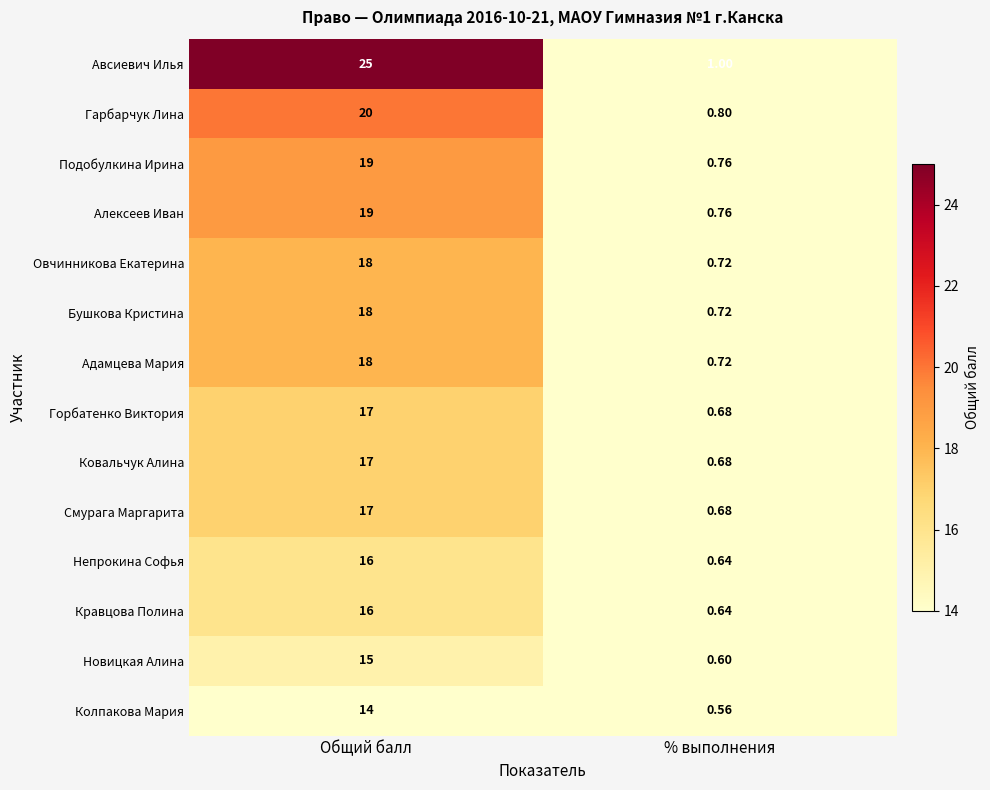

At which label is Подобулкина Ирина closest to 9?

% выполнения